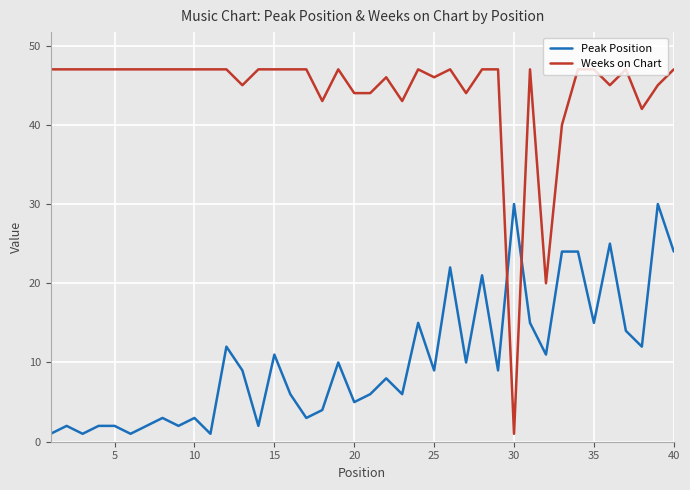

What is the difference between the maximum and minimum values in the Weeks on Chart series?

46